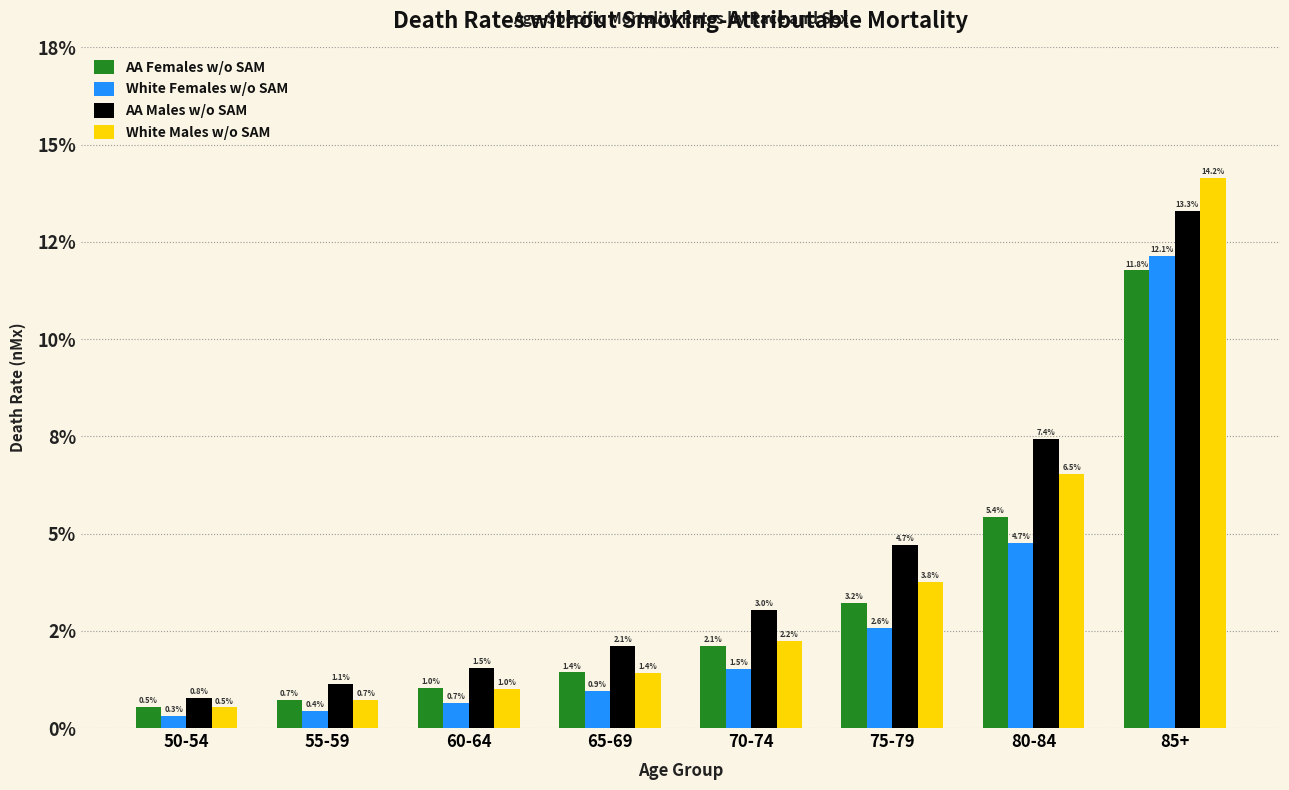

Does the chart contain any negative values?

No